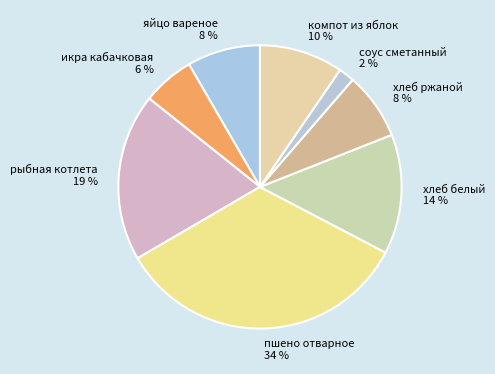

How many segments does this pie chart have?

8